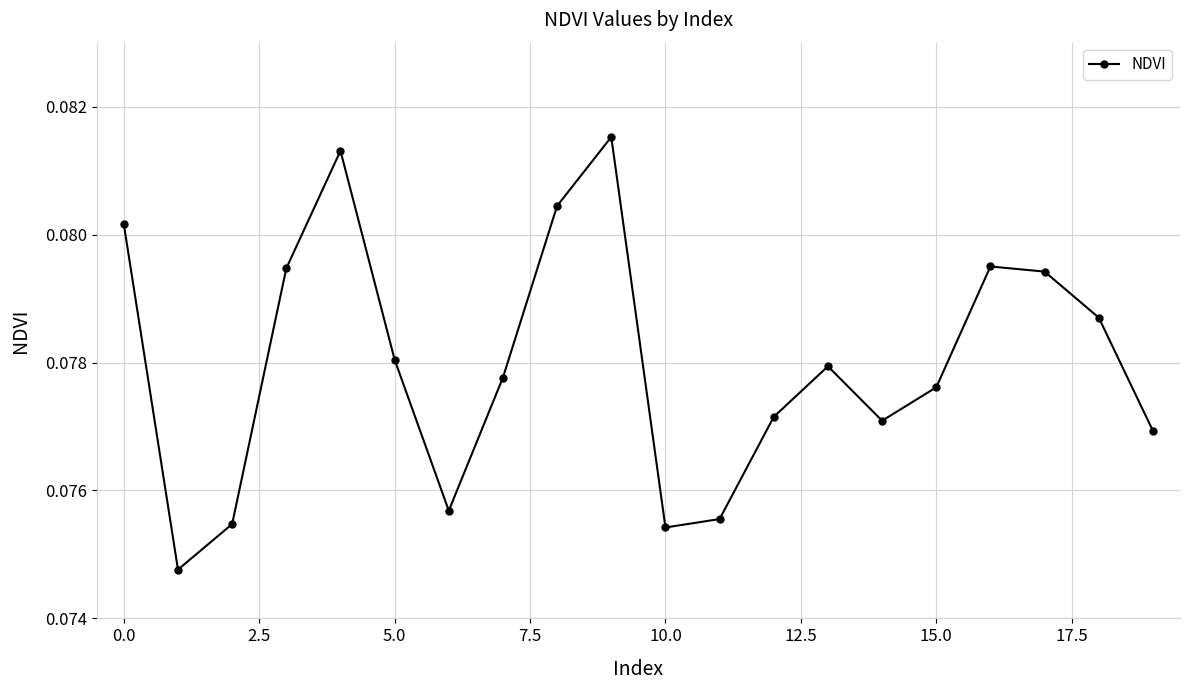

How many points are lower than both their immediate neighbors (excluding endpoints)?

4